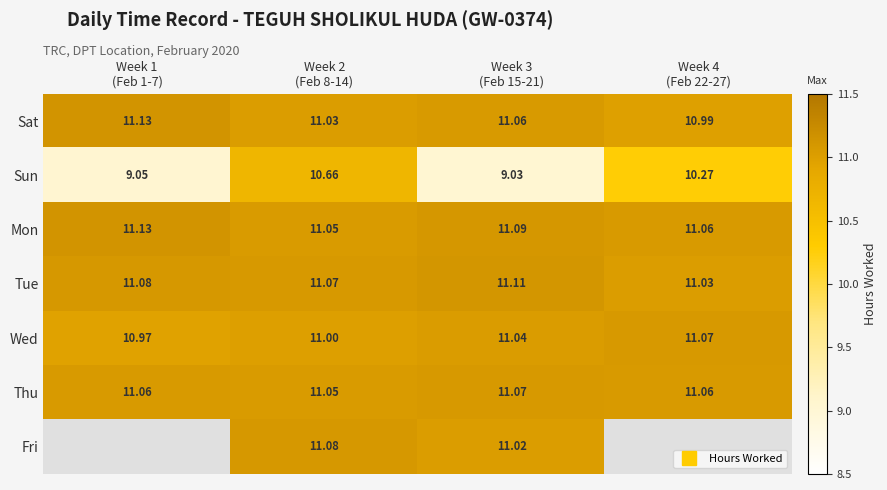

What is the total value across all series at Week 3
(Feb 15-21)?

75.4